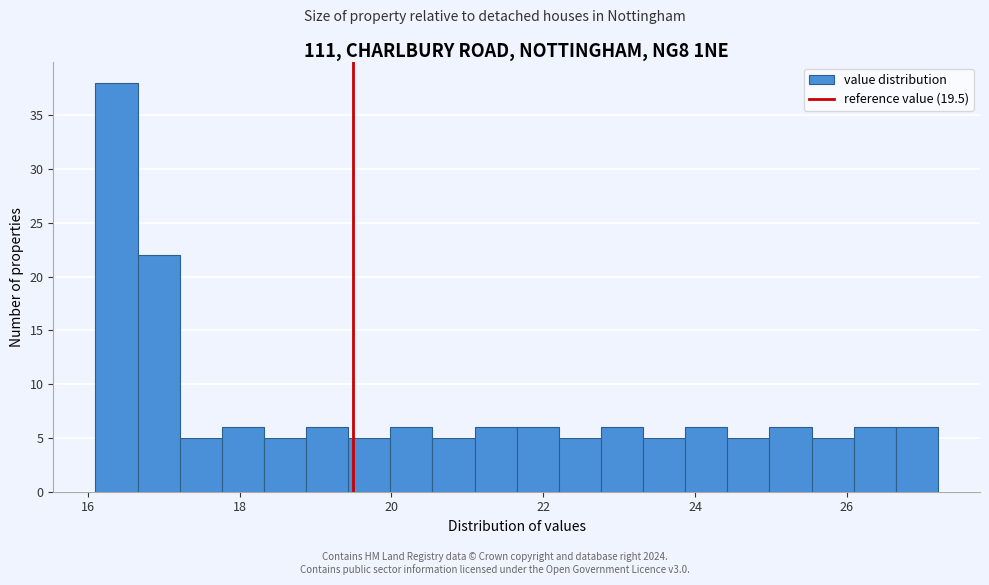

Read against the x-axis, roughly where is the centre of the tallest bar?

16.4